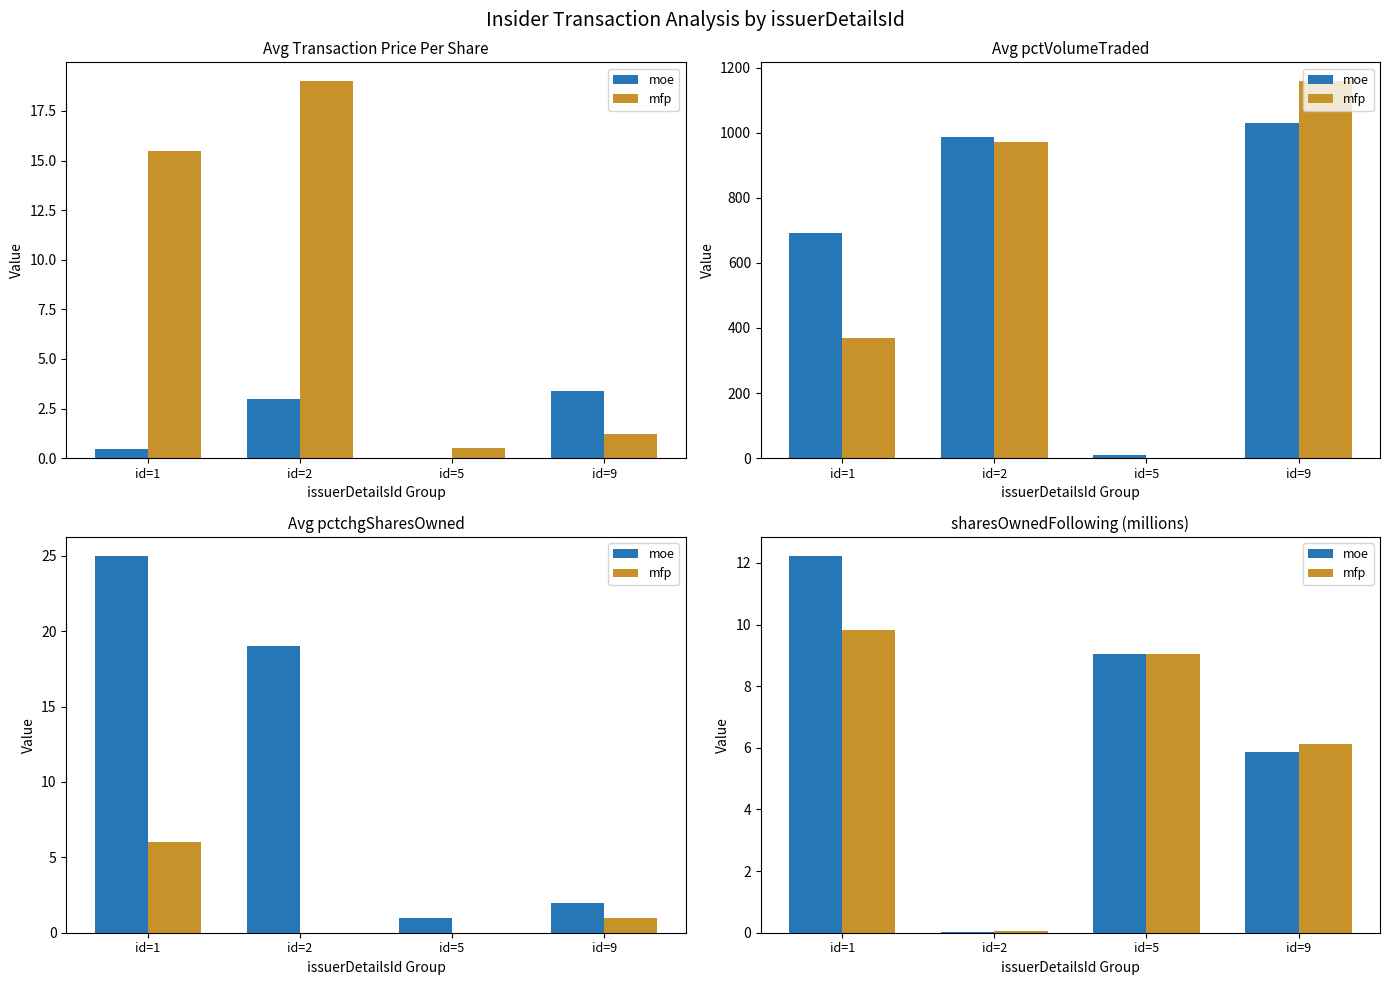

Rank the series at id=9 from lowest to highest value.

moe, mfp